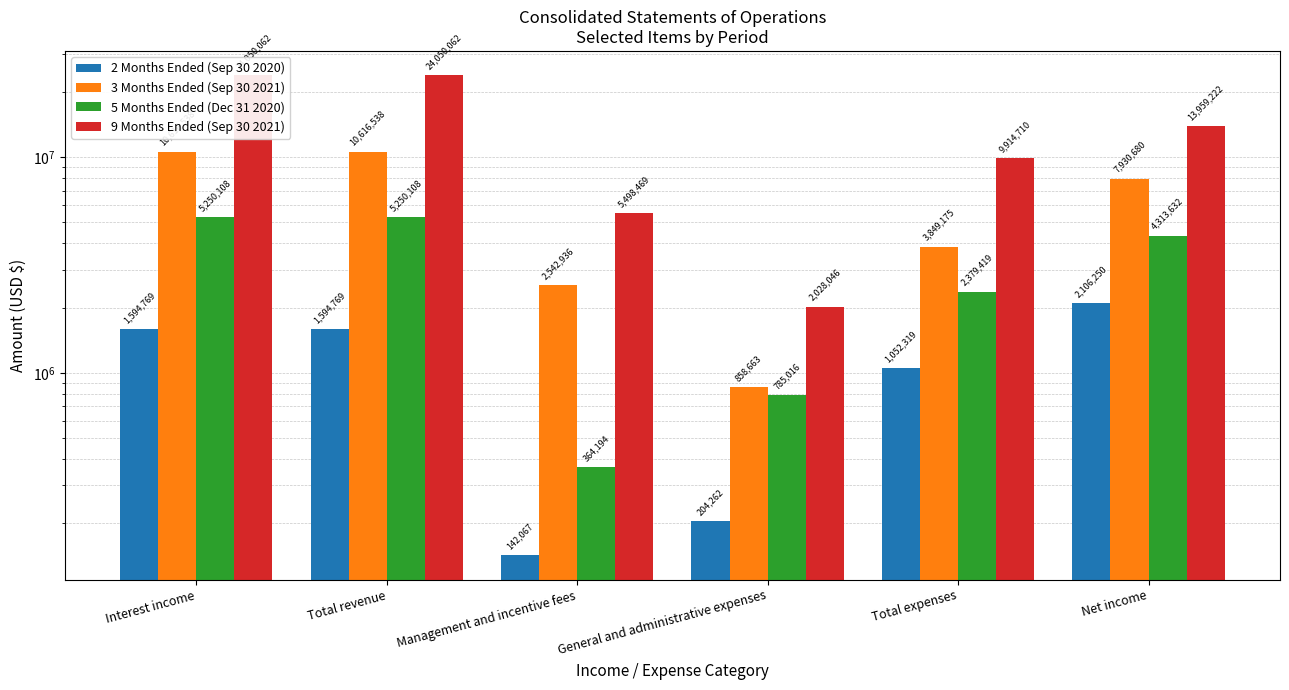

Between Total expenses and Interest income, which is larger?

Interest income